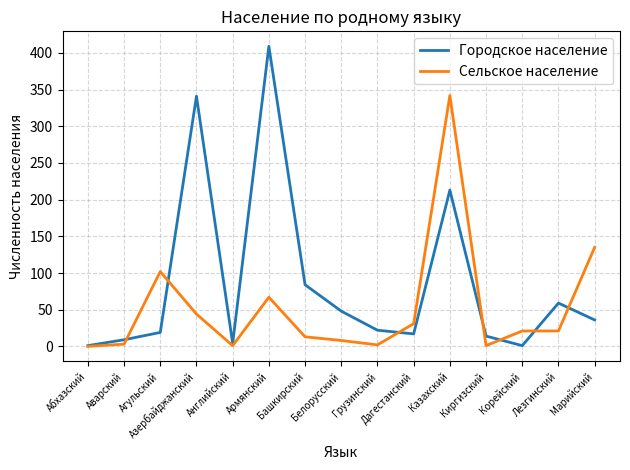

List the series in order of their overall mean, highest first.

Городское население, Сельское население